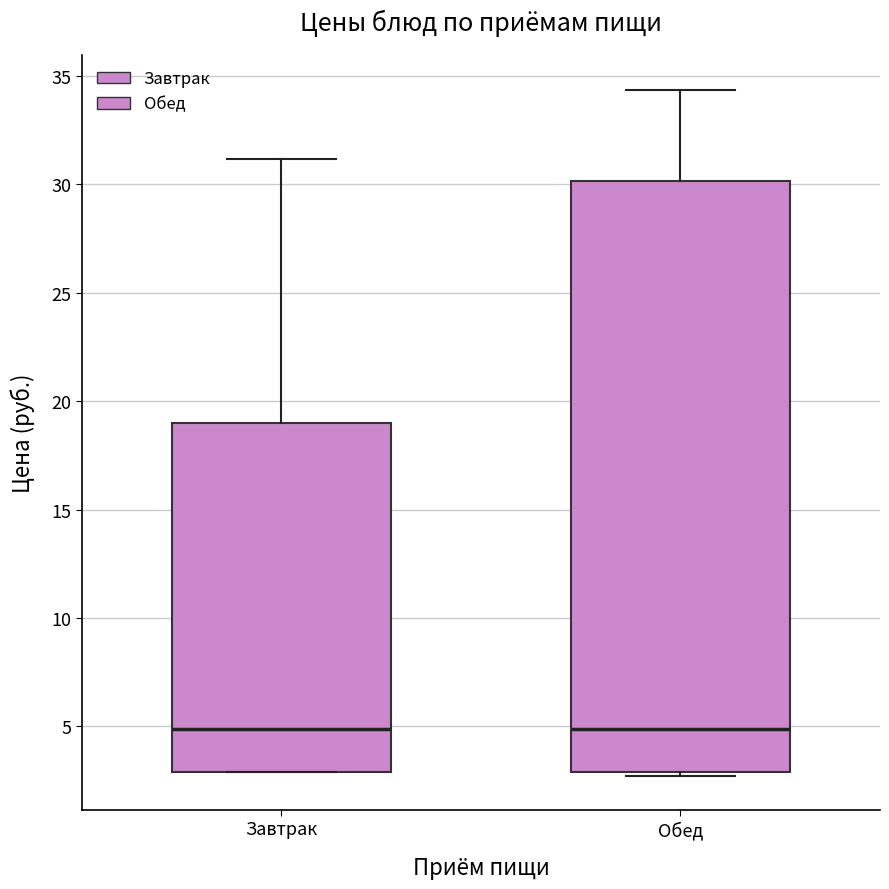

Where does the median line of the box for Завтрак sit on the y-axis? The values are not printed on the chart, so give them approximately, as read against the axis.

5.0